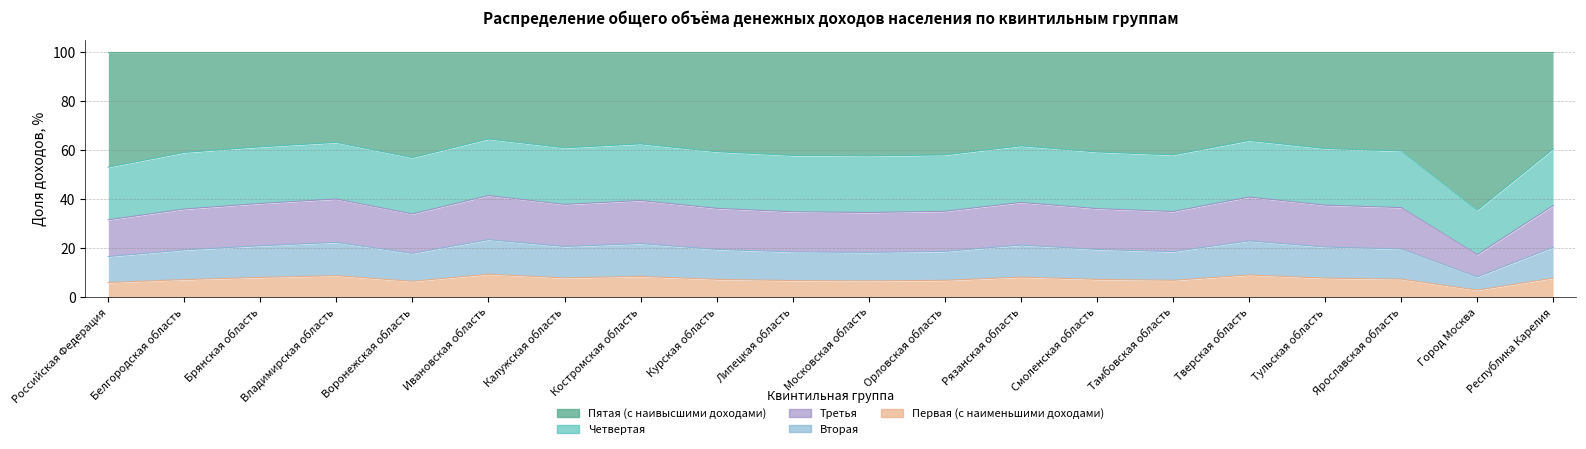

What is the smallest value displayed?

2.9